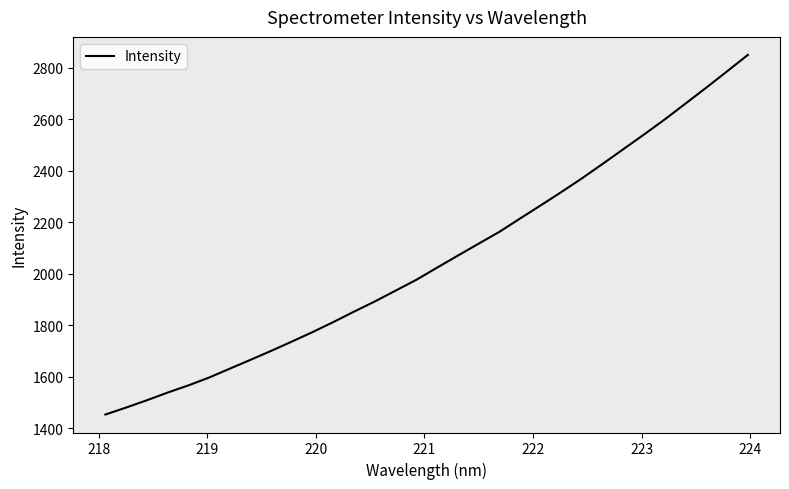

Reading left to right, list all the values displayed in this chart.

1454.0	1481.0	1509.3	1539.1	1567.0	1597.5	1632.0	1666.4	1701.3	1737.4	1774.3	1813.1	1853.7	1893.0	1935.0	1977.0	2024.2	2070.7	2117.0	2162.7	2214.5	2265.7	2317.6	2371.1	2427.4	2484.3	2541.5	2599.9	2661.3	2722.9	2785.8	2849.4